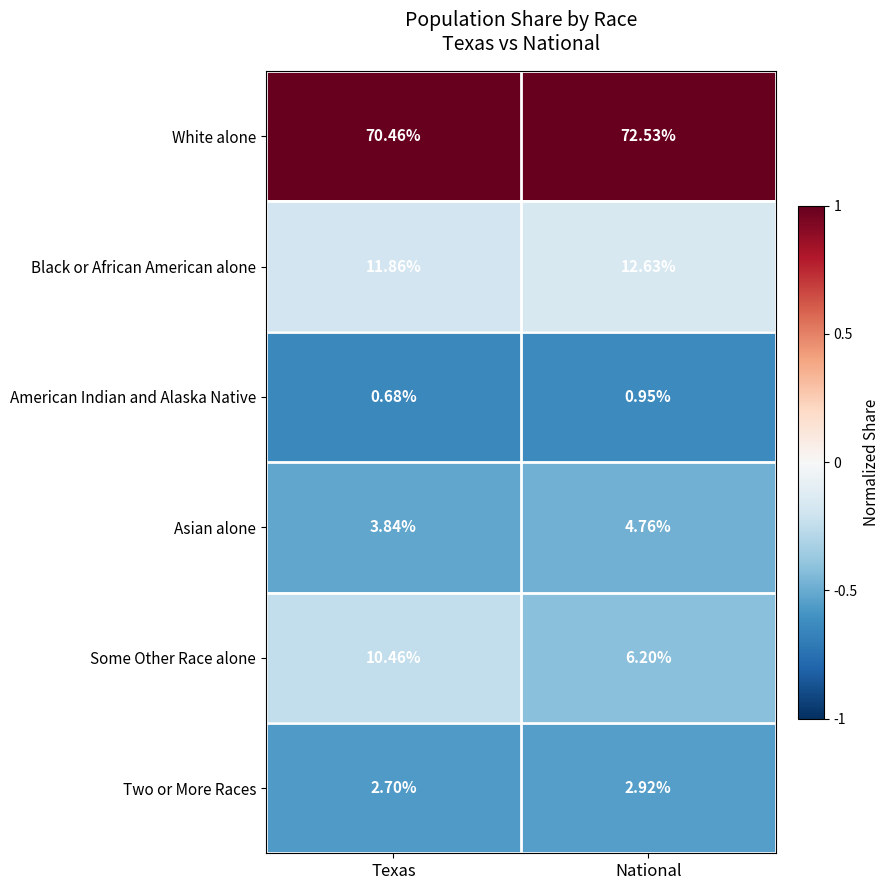

List the series in order of their peak value, highest first.

White alone, Black or African American alone, Some Other Race alone, Asian alone, Two or More Races, American Indian and Alaska Native